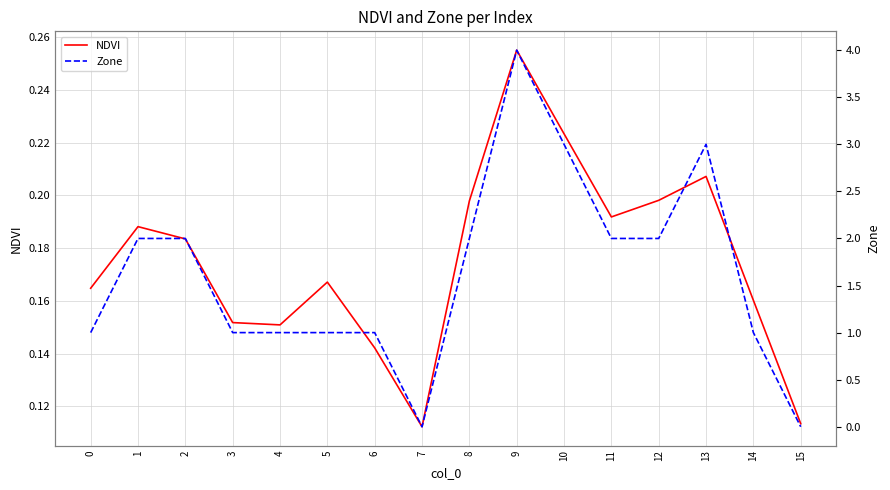

Between which two adjacent categories do NDVI and Zone first intersect?

6 and 7